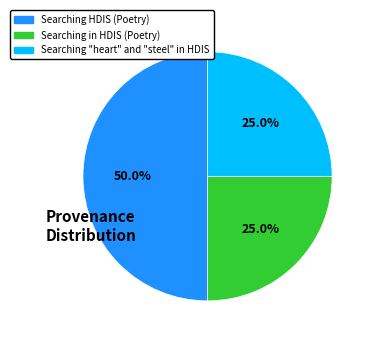

How many segments does this pie chart have?

3